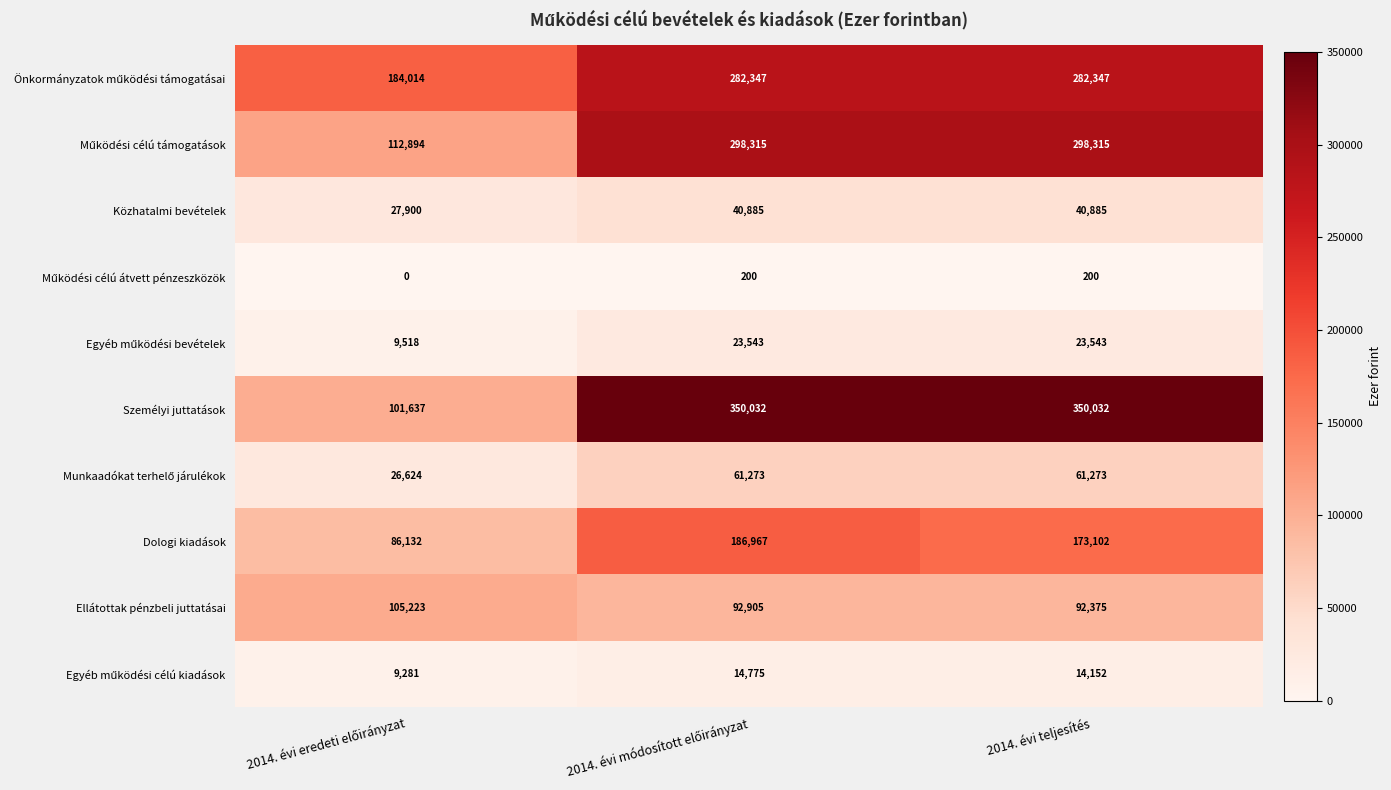

What is the greatest value displayed?

350032